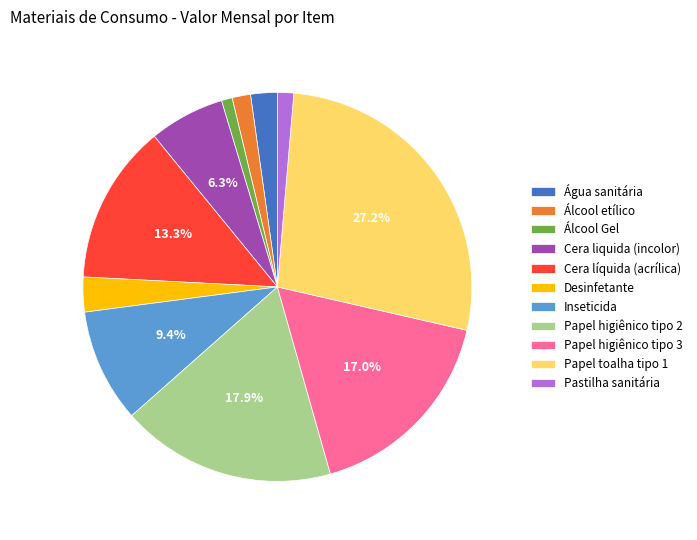

To the nearest percent, what portion does Papel higiênico tipo 3 represent?

17%